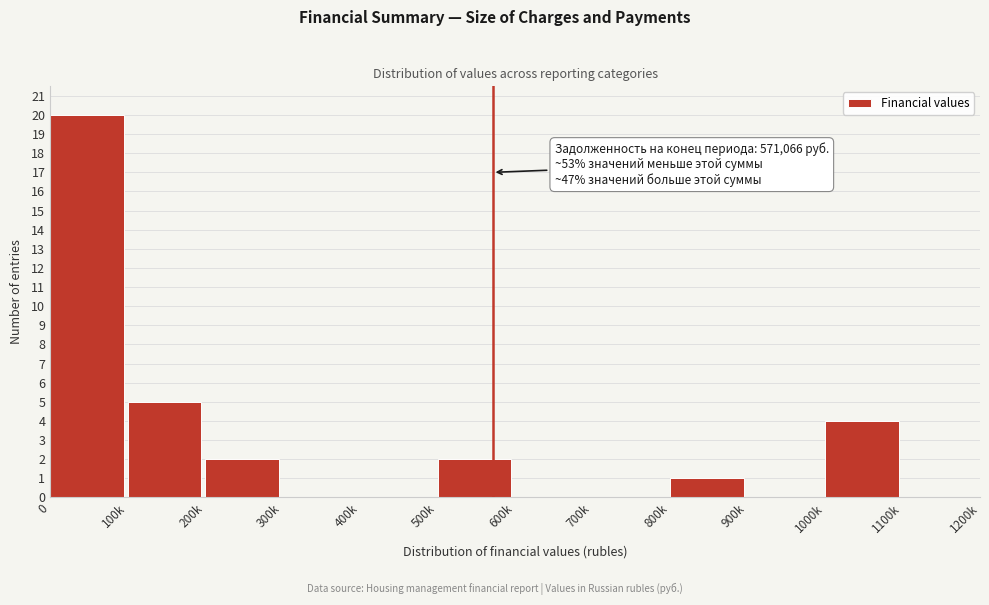

Reading left to right, list all the values displayed in this chart.

0=20	100k=5	200k=2	300k=0	400k=0	500k=2	600k=0	700k=0	800k=1	900k=0	1000k=4	1100k=0